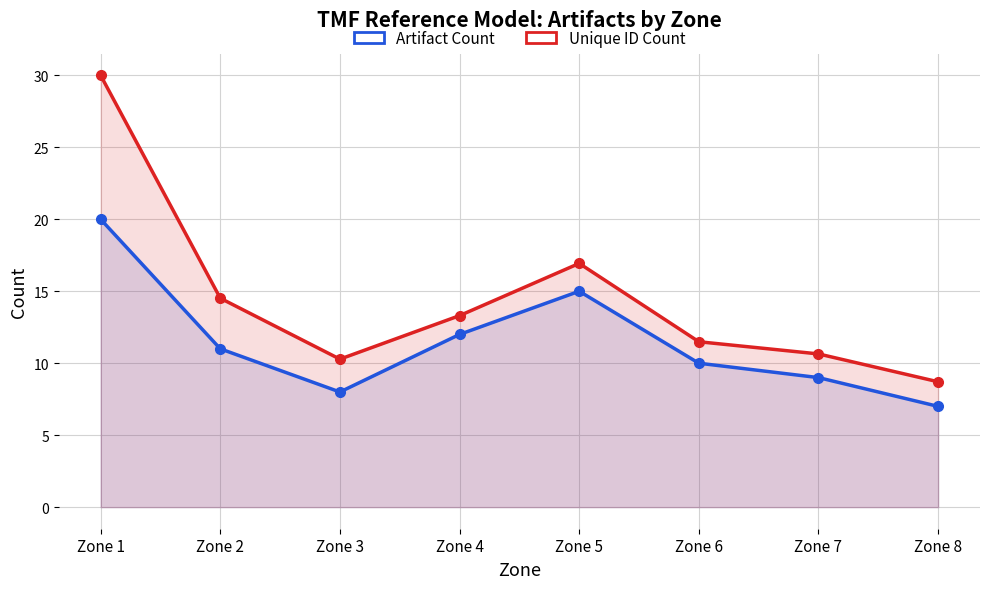

At which category is the sum across all series the highest?

Zone 1